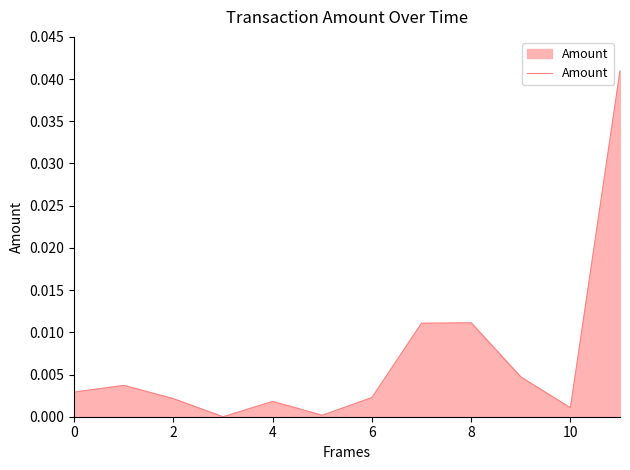

How many series are shown in this chart?

1